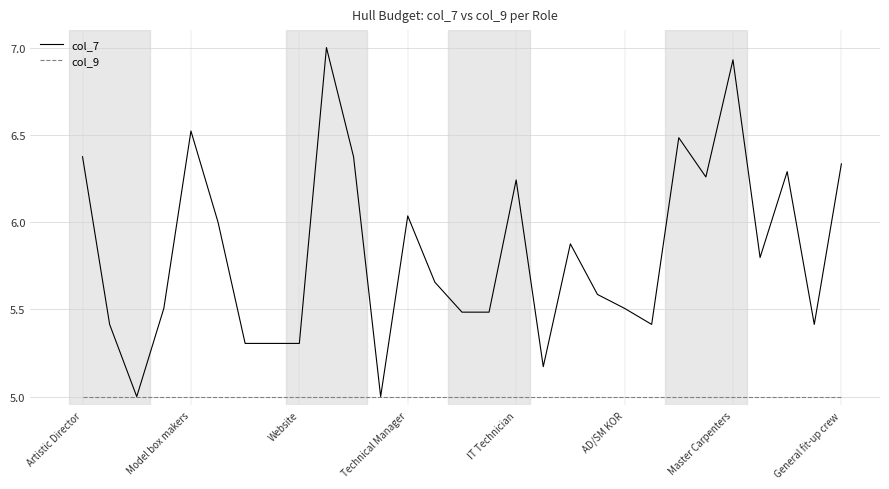

Rank the series by their average value, from highest to lowest.

col_7, col_9